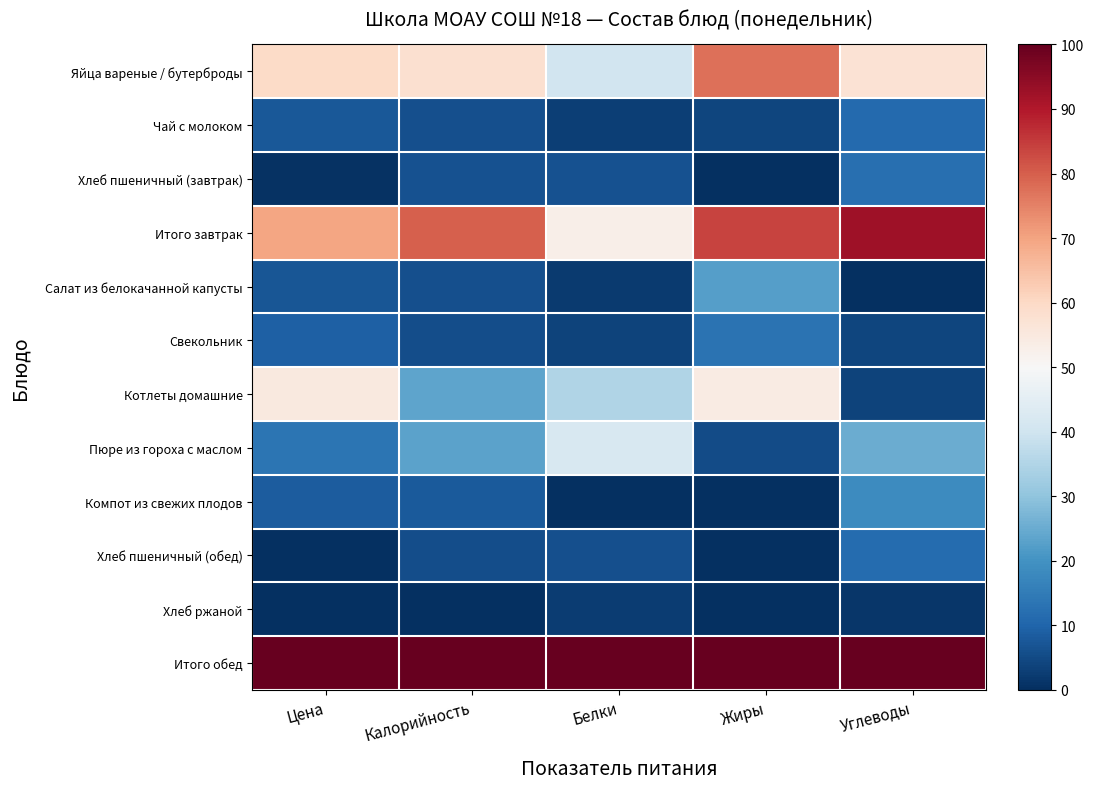

Count the number of categories in the chart.

5